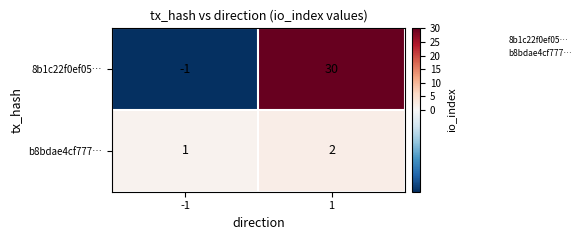

The value of b8bdae4cf777… at 1 is 3. True or false?

False